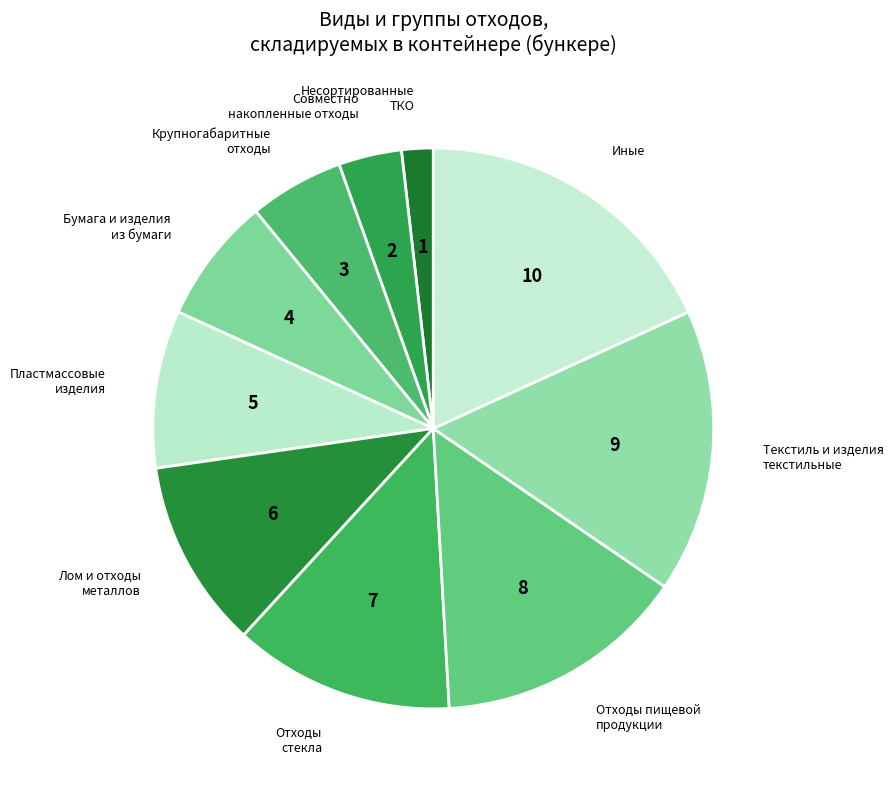

Combined, do Отходы пищевой продукции and Иные account for over 50%?

No